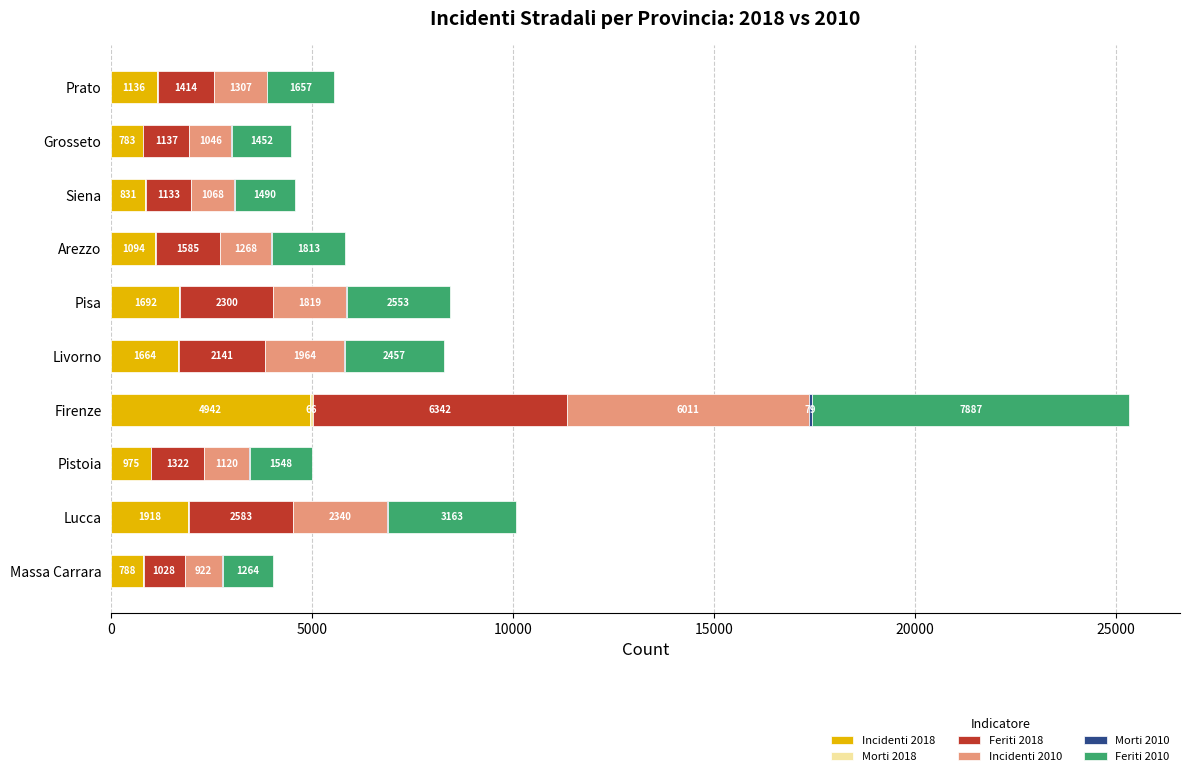

At which category is the sum across all series the highest?

Firenze